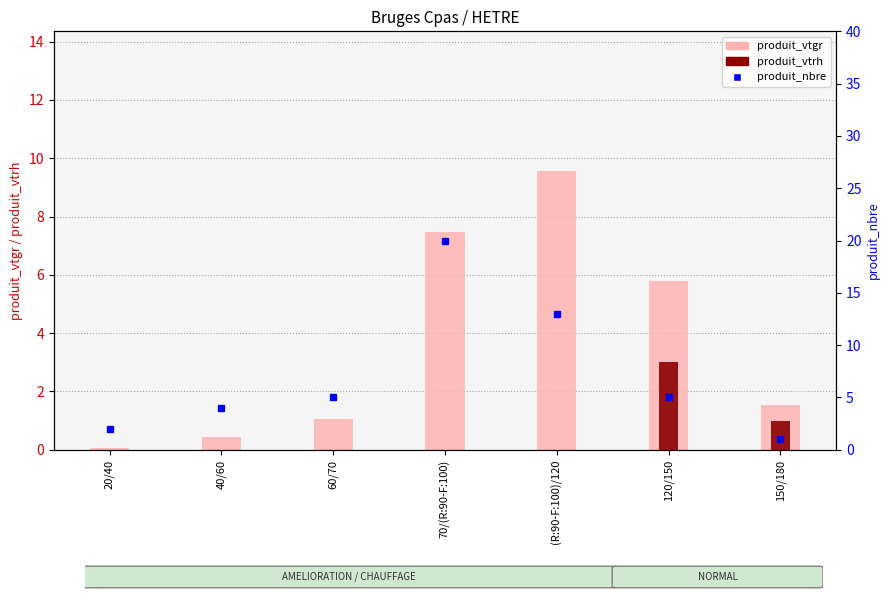

At 120/150, list the series in order from smallest to largest.

produit_vtrh, produit_nbre, produit_vtgr